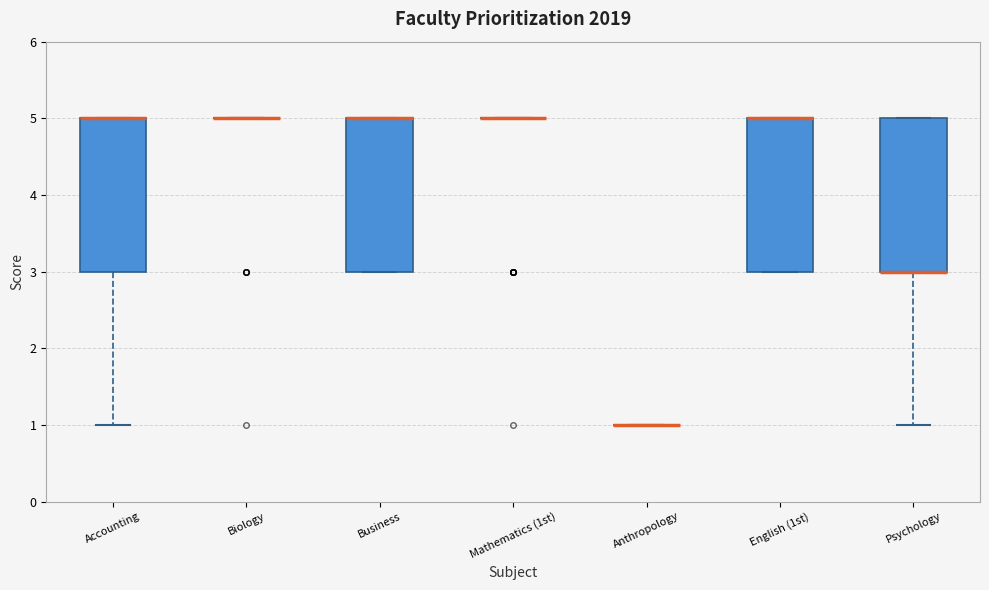

Where is the lower edge of the box for Psychology on the y-axis? The values are not printed on the chart, so give them approximately, as read against the axis.

3